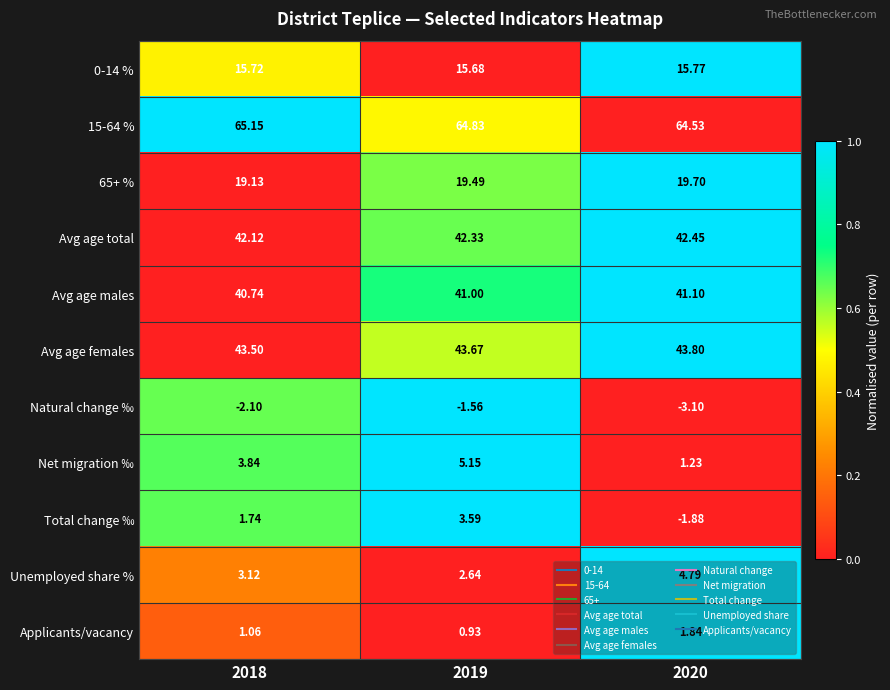

Which series has the widest spread of values?

Total change ‰